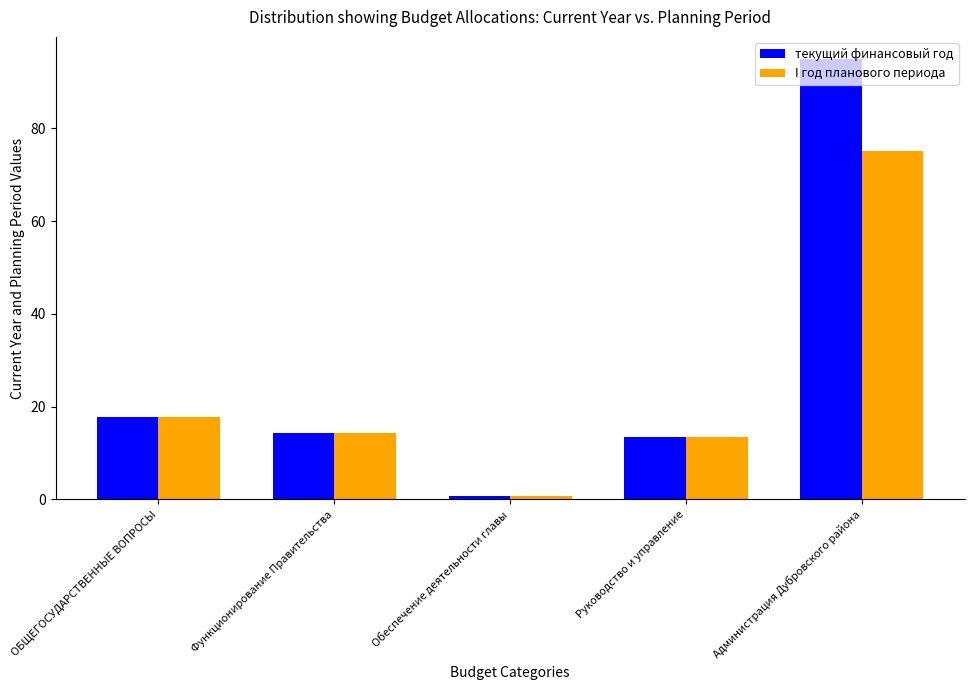

Reading left to right, transcribe all the data shown in this chart.

текущий финансовый год: 17.8	14.2	0.8	13.4	95.0
I год планового периода: 17.7	14.2	0.8	13.4	75.2